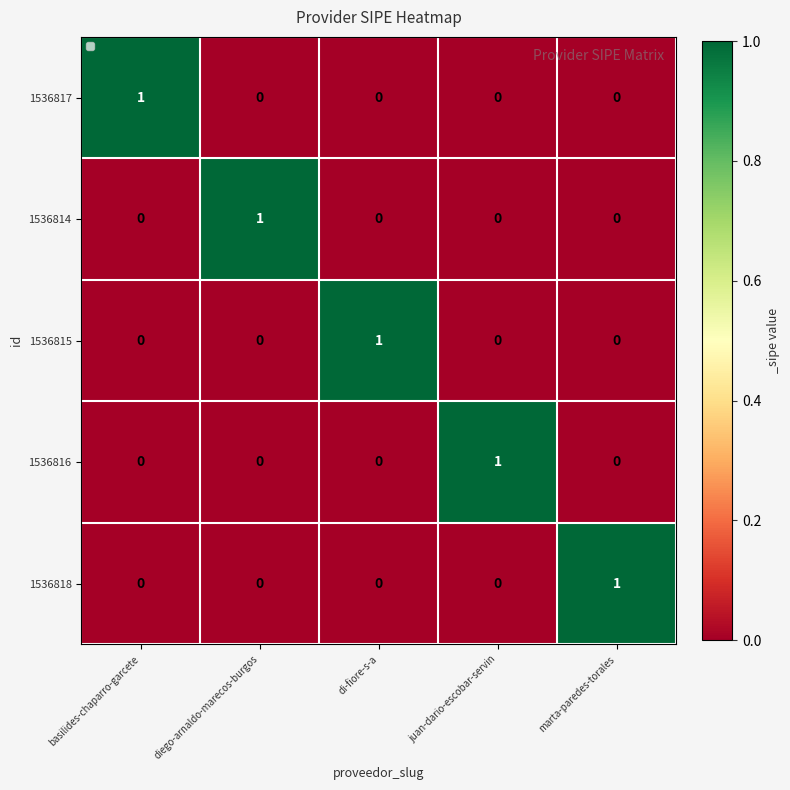

At how many categories does at least one series exceed 0?

5